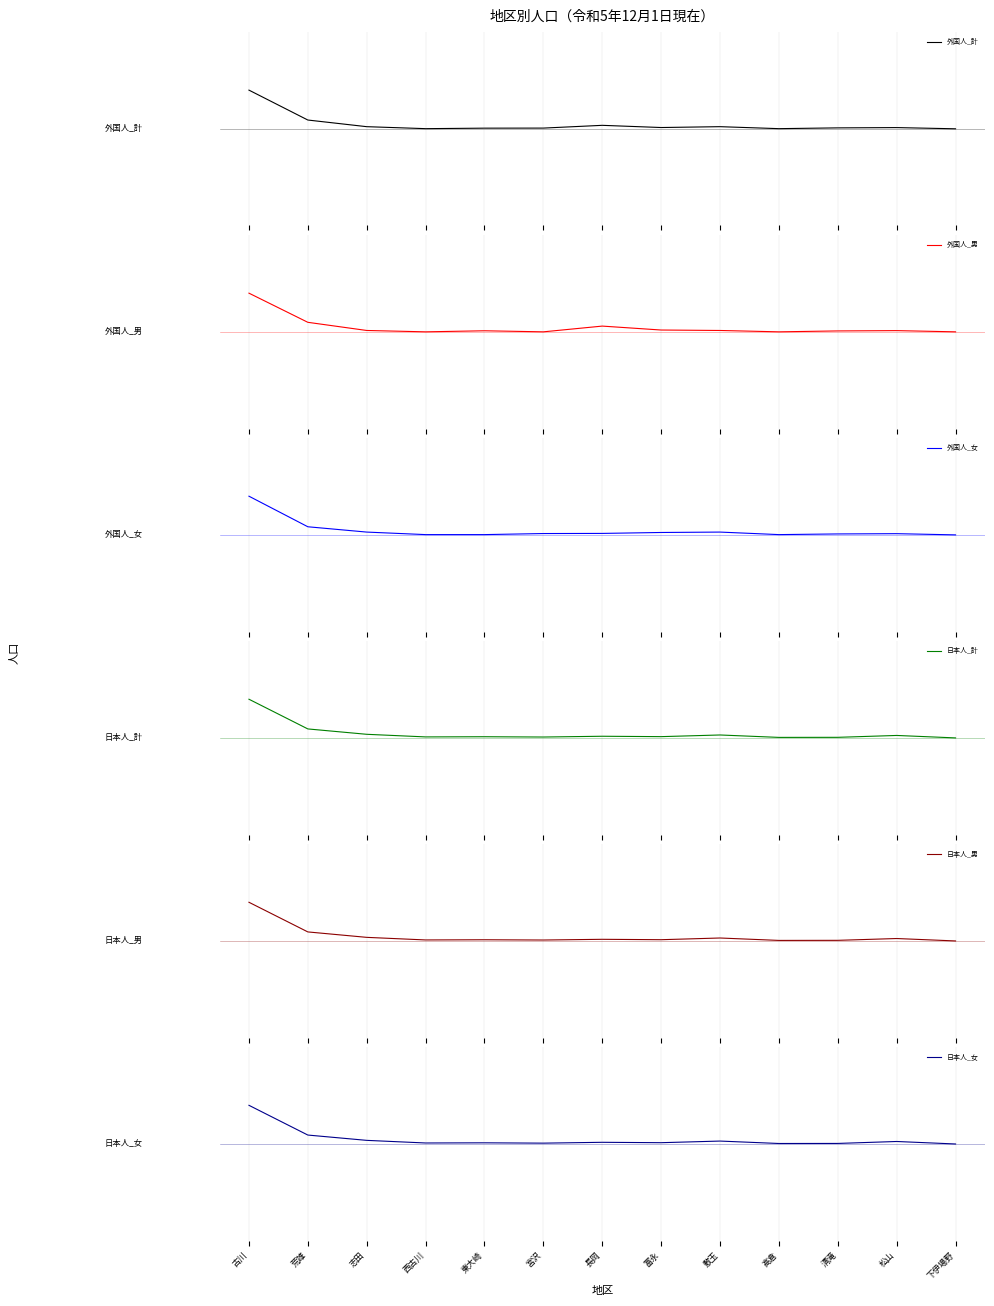

Count the number of categories in the chart.

13